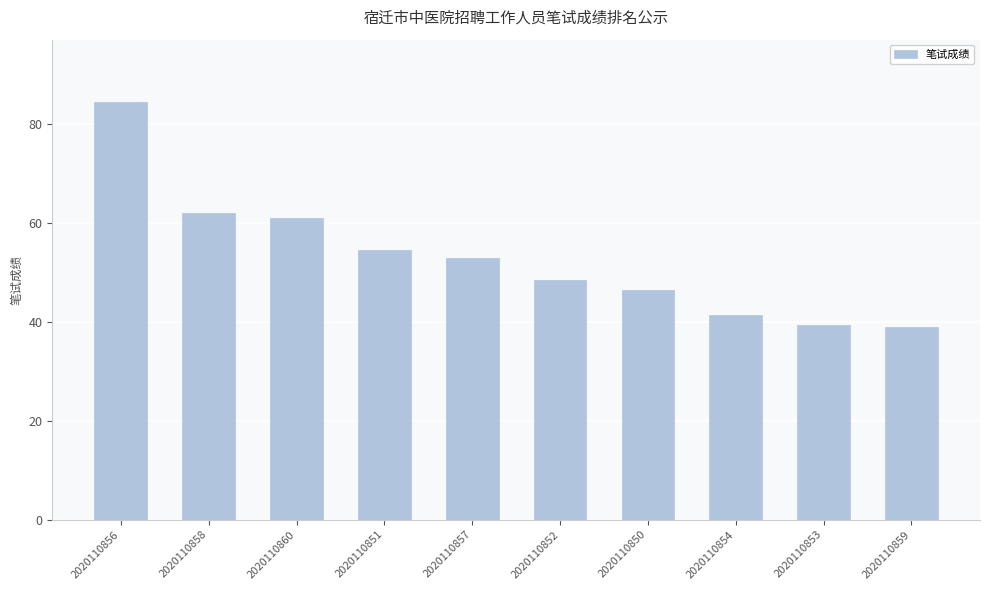

The value at 2020110860 is 61.0. True or false?

True